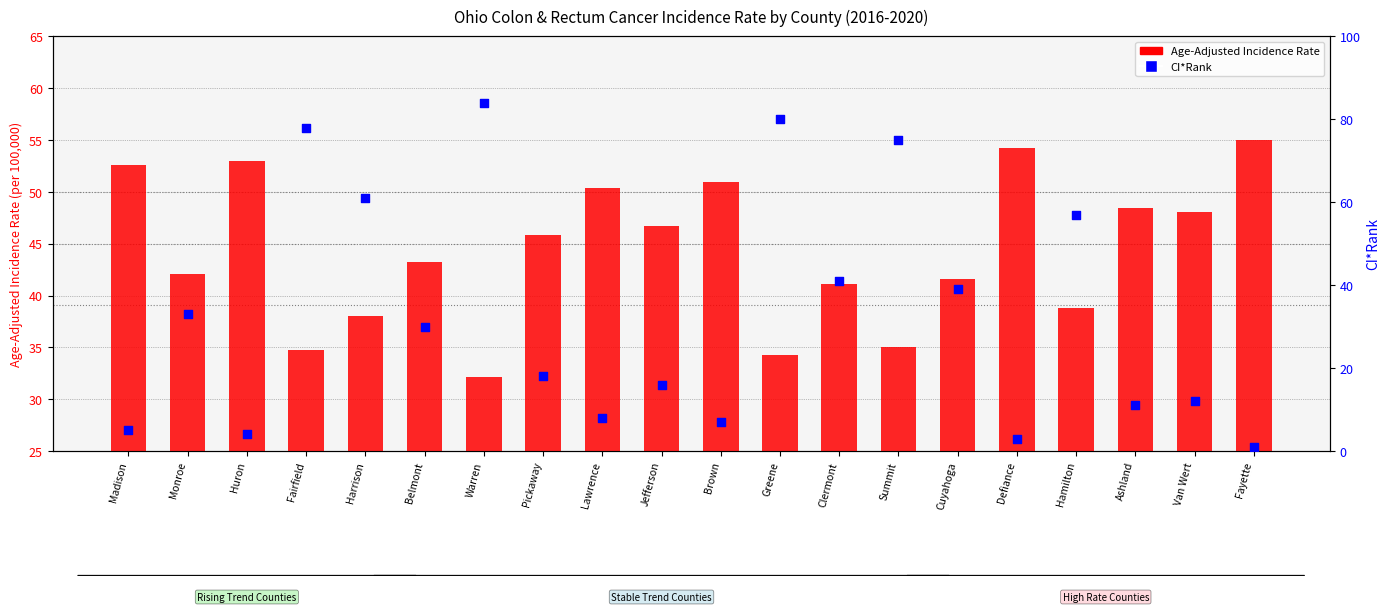

What are all the series names shown in the legend?

Age-Adjusted Incidence Rate, CI*Rank